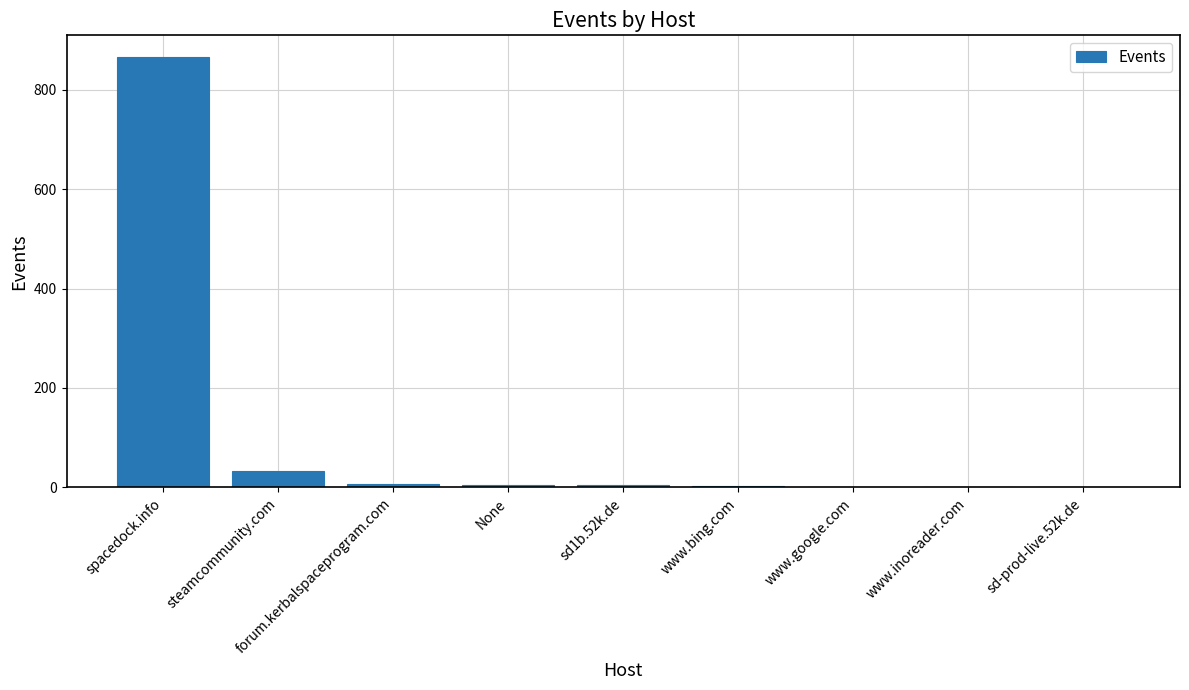

The chart shows a value of 417 at spacedock.info. True or false?

False